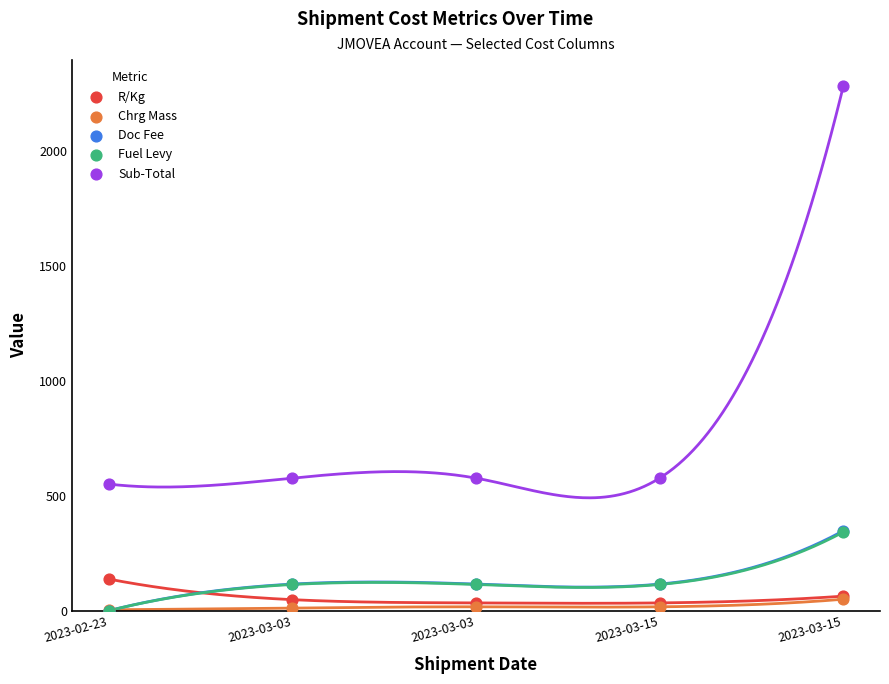

Which series has the largest Y range (max minus min)?

Sub-Total